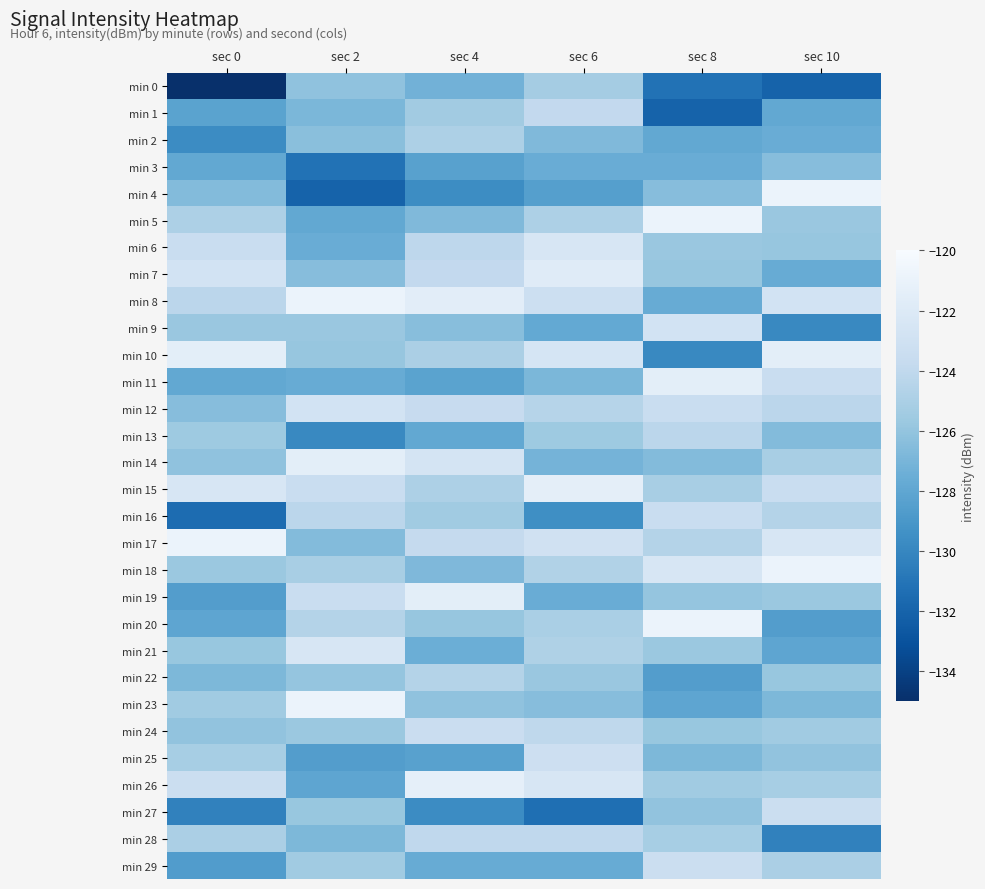

Which series has the largest total across all categories?

min 8